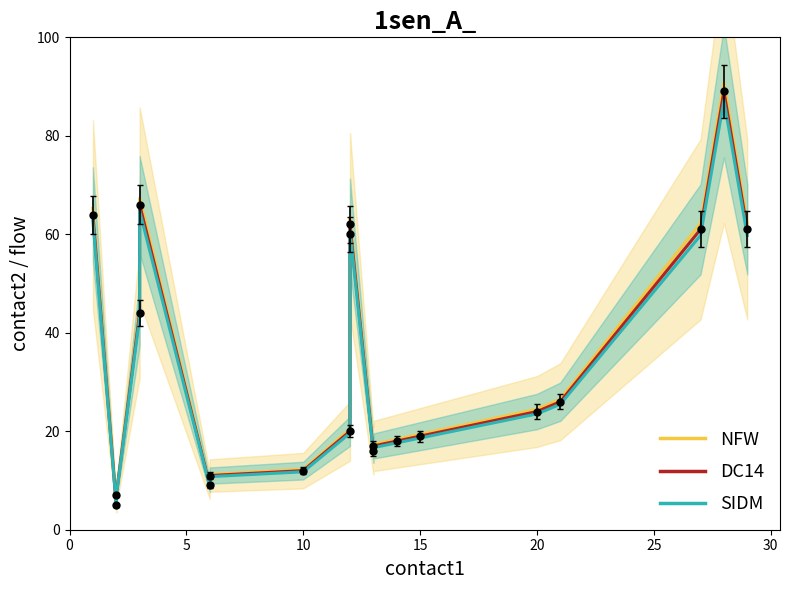

What is the maximum value shown in the chart?

90.8